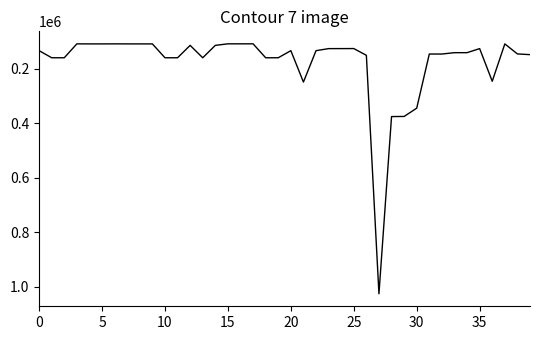

What is the difference between the maximum and minimum values?

917125